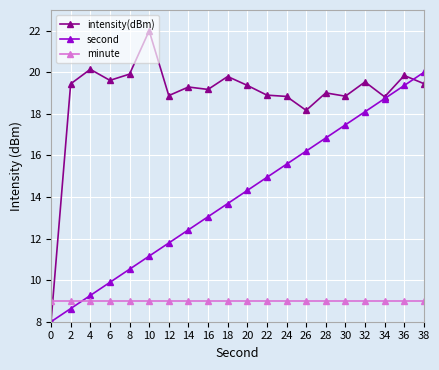

In intensity(dBm), how many points are higher than both neighbors (excluding endpoints)?

7